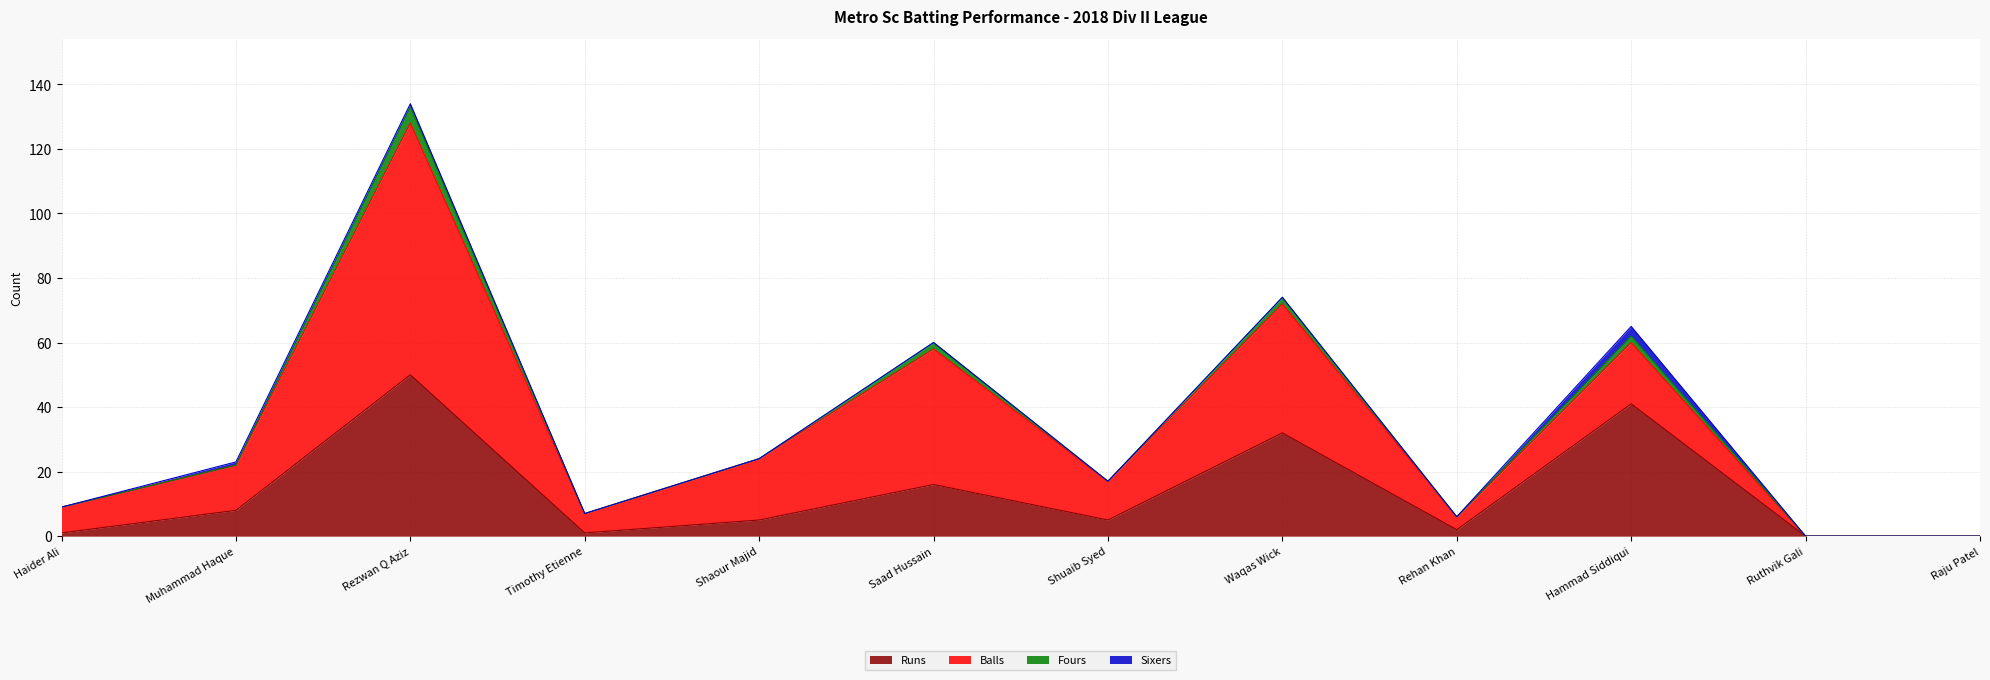

What are all the series names shown in the legend?

Runs, Balls, Fours, Sixers